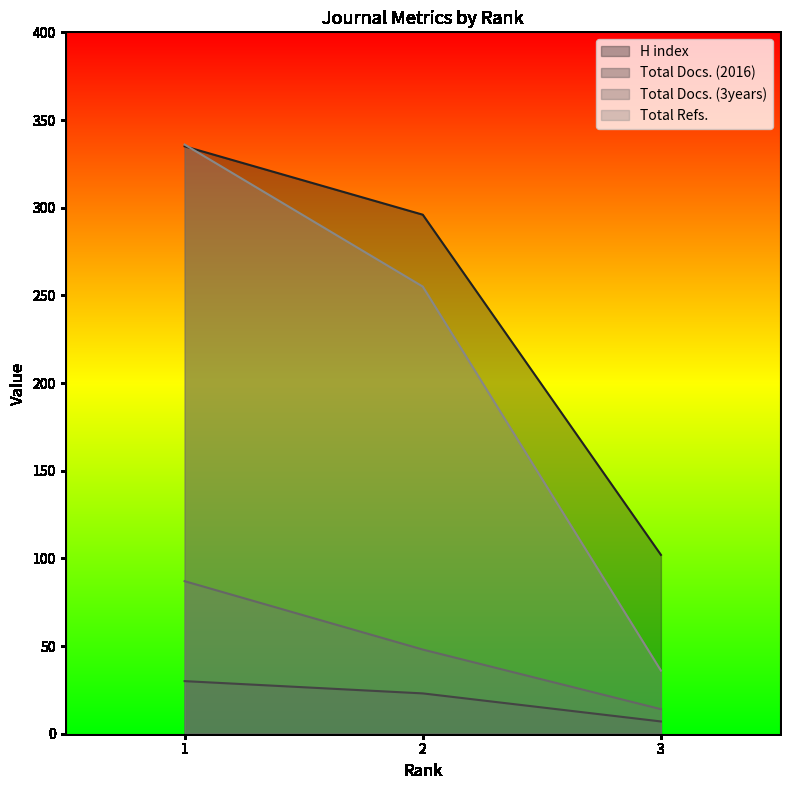

At 2, list the series in order from largest to smallest.

H index, Total Refs., Total Docs. (3years), Total Docs. (2016)